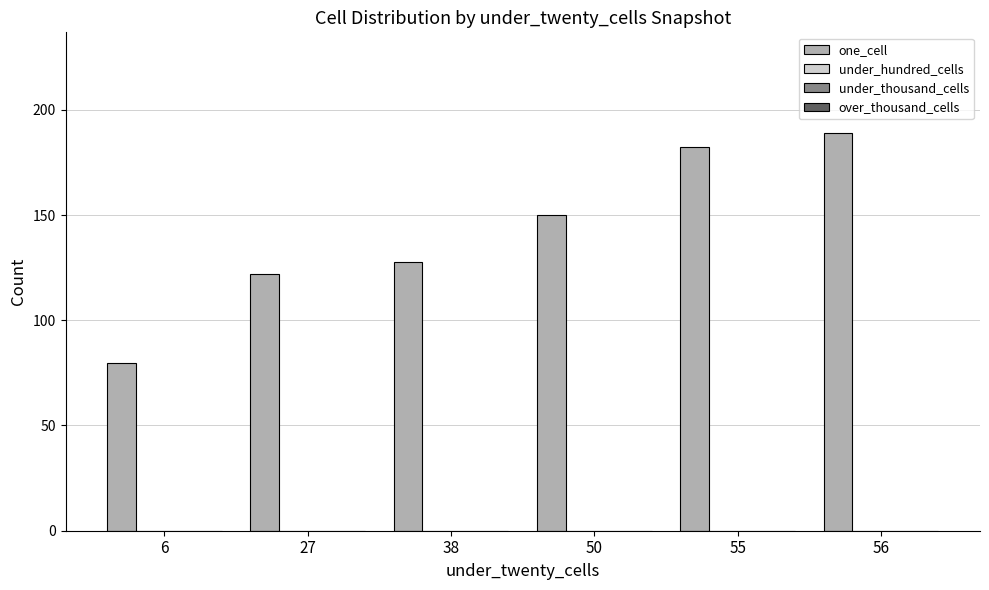

What is the greatest value displayed?

189.0